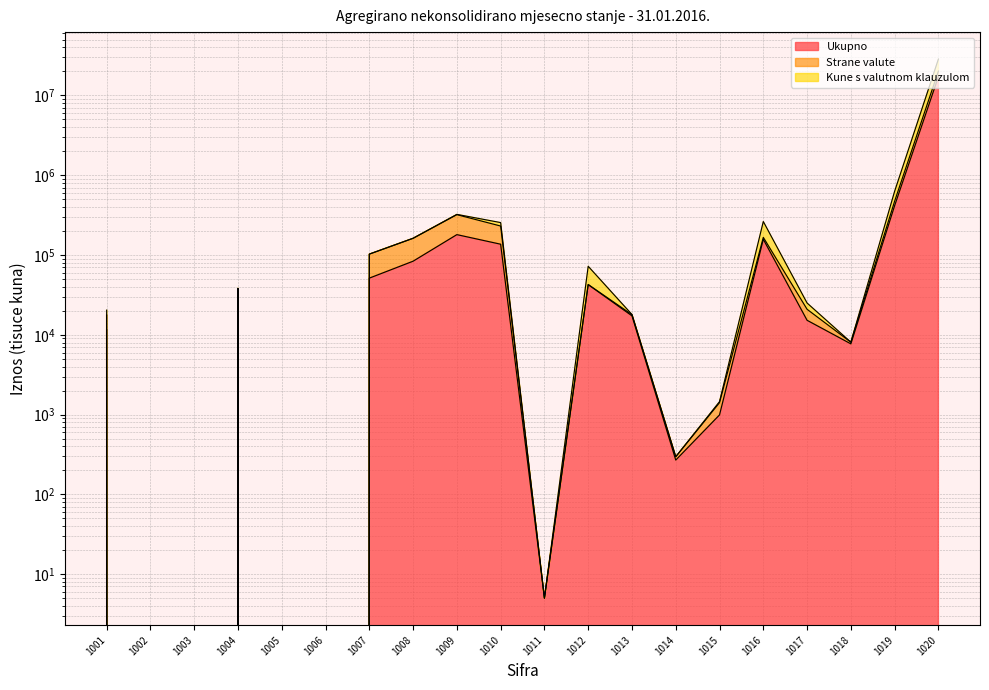

True or false: Kune s valutnom klauzulom and Strane valute intersect in this chart.

False